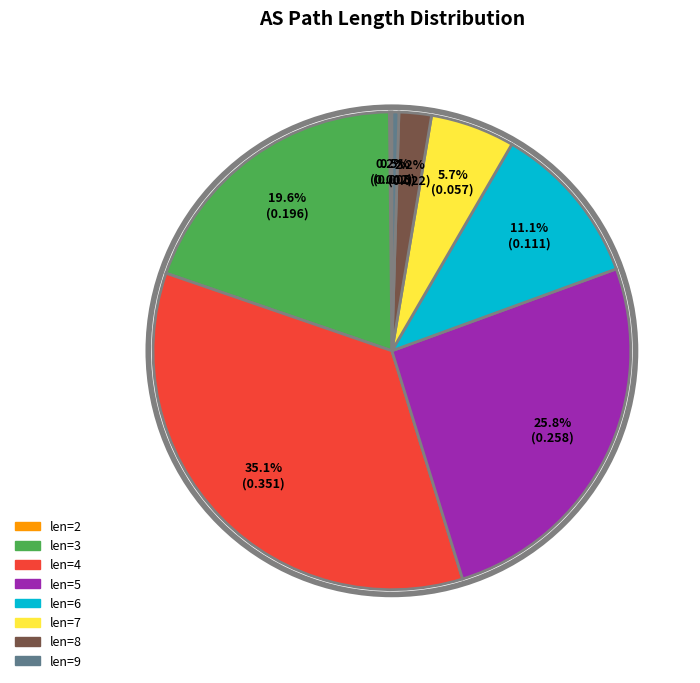

Is there a majority slice in this chart?

No